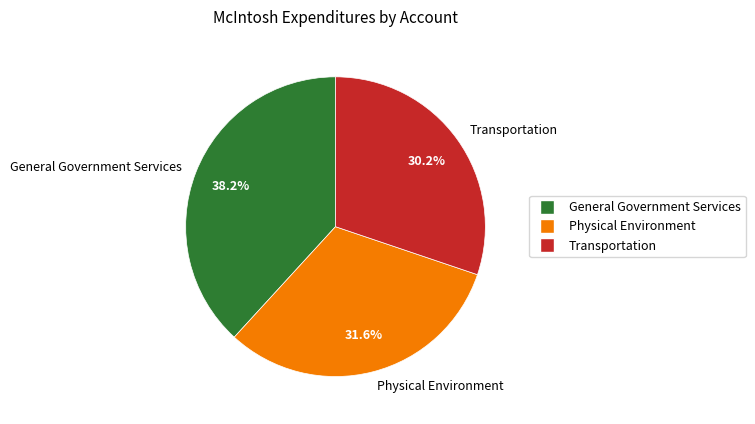

Is there any slice that represents more than half of the pie?

No